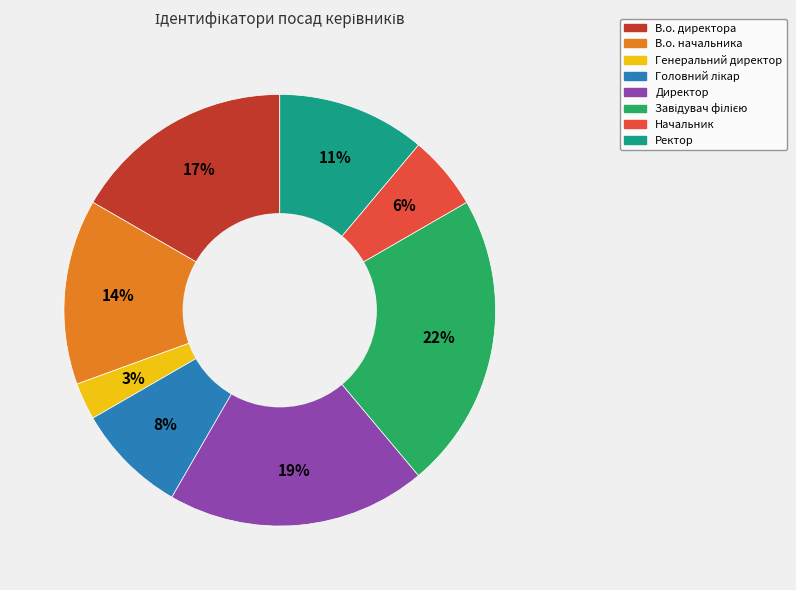

To the nearest percent, what is the average slice percentage?

12%